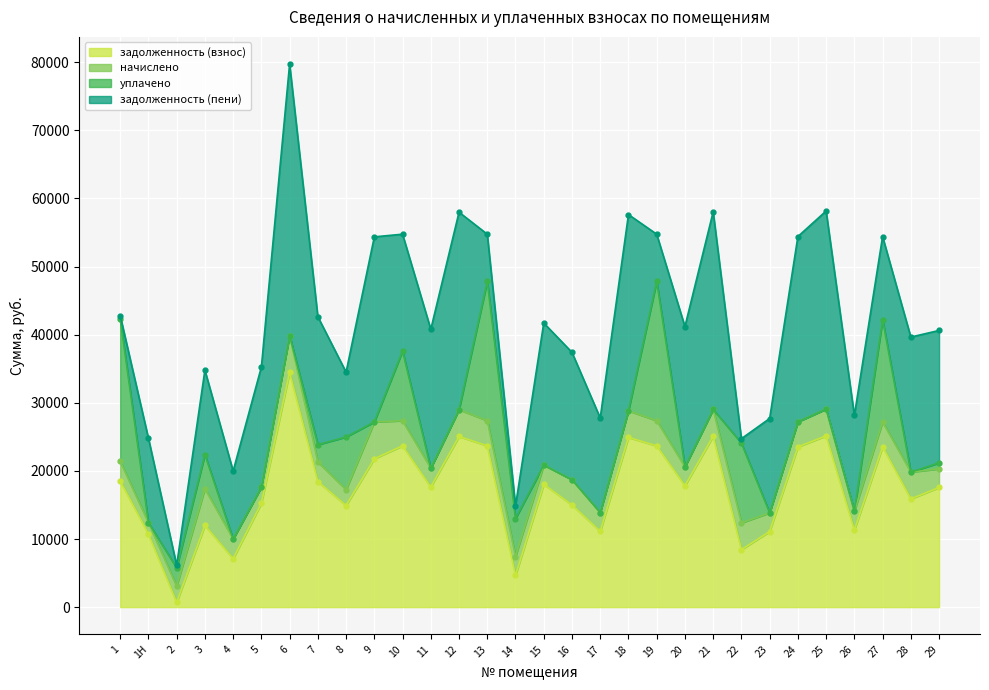

What is the maximum value for задолженность (взнос)?

34476.6